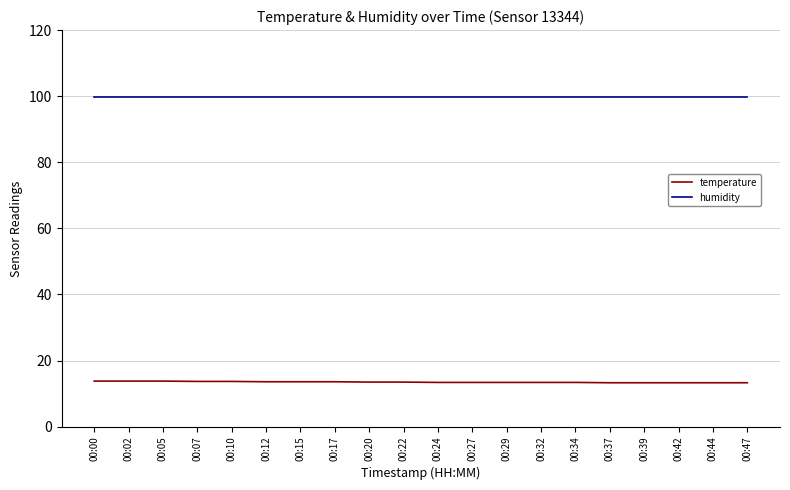

What is the sum of all temperature values?

270.1